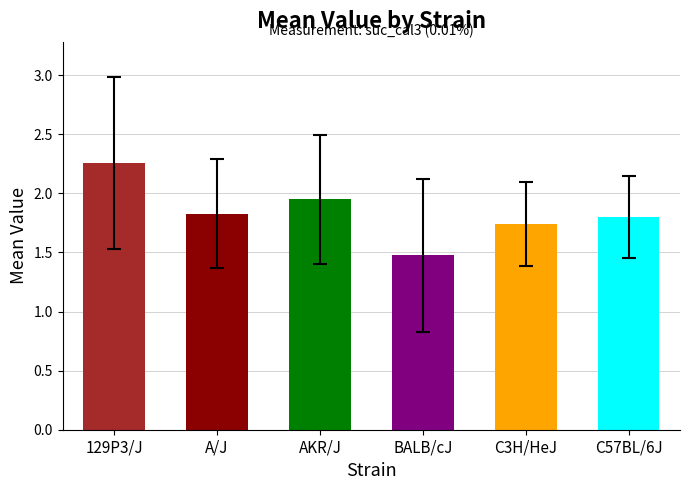

What is the smallest value displayed?

1.5